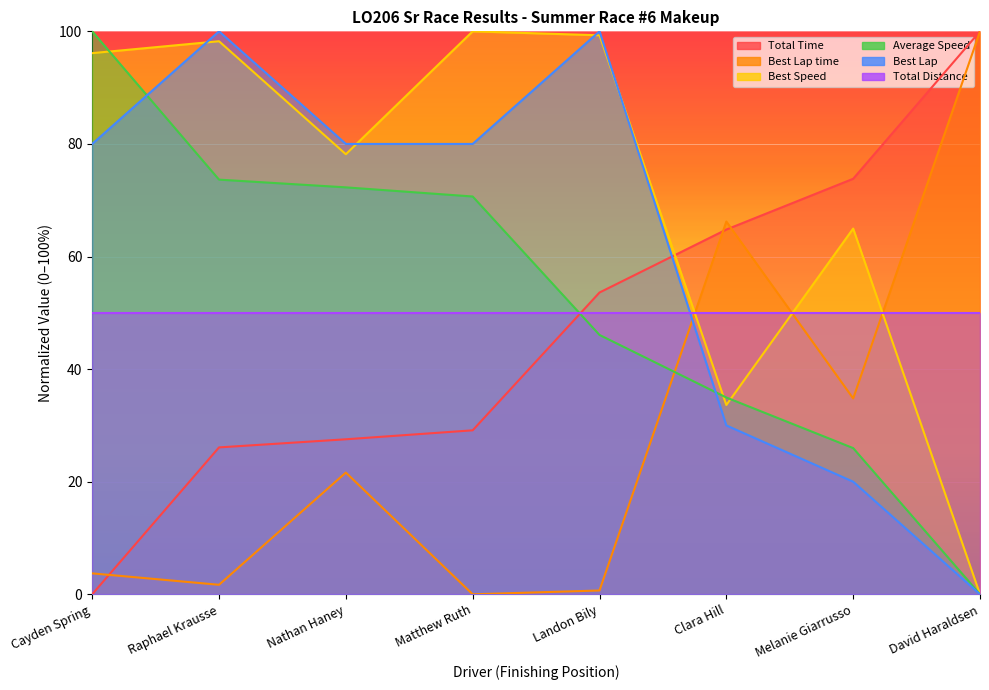

Count the number of categories in the chart.

8